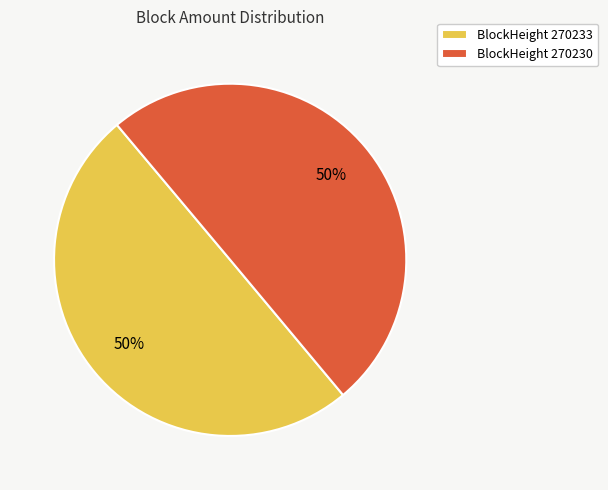

The BlockHeight 270233 slice represents 58% of the pie. True or false?

False